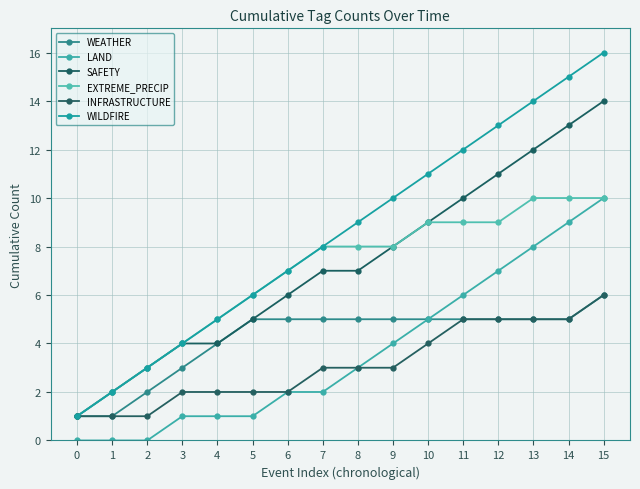

How many distinct data groups are displayed?

6